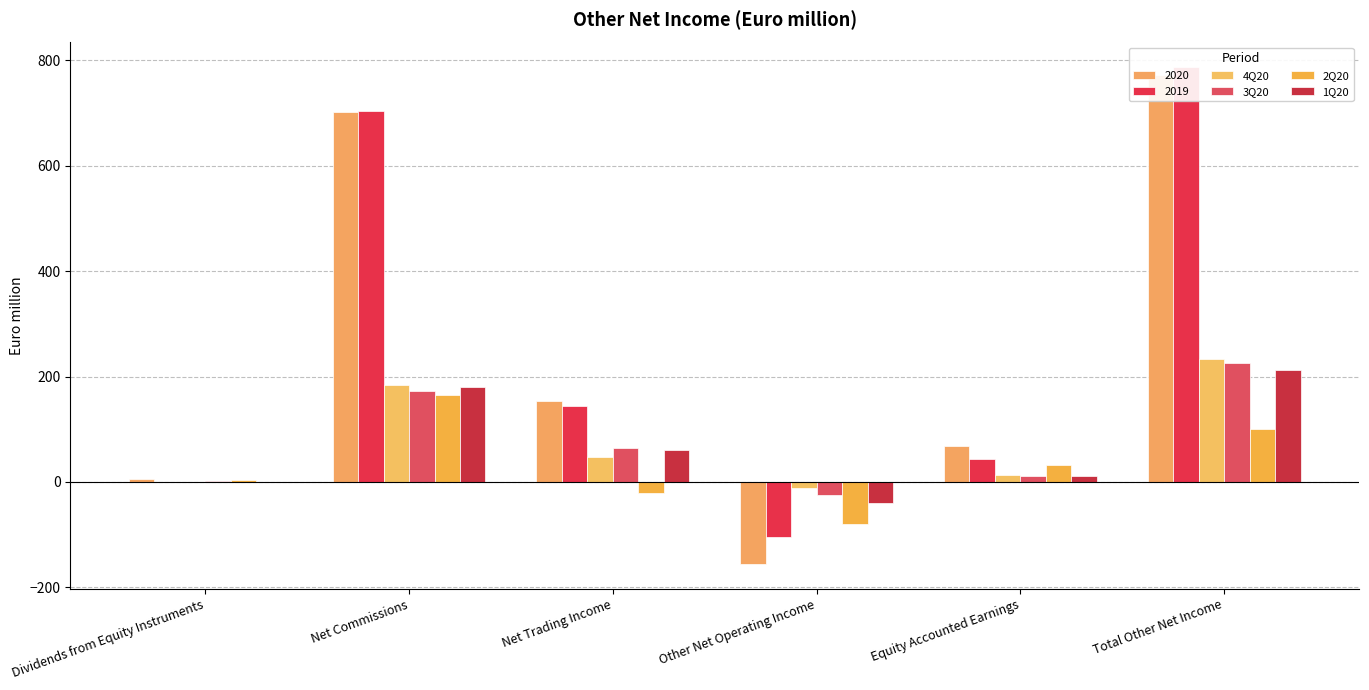

Which series changed the most between Net Commissions and Equity Accounted Earnings?

4Q20